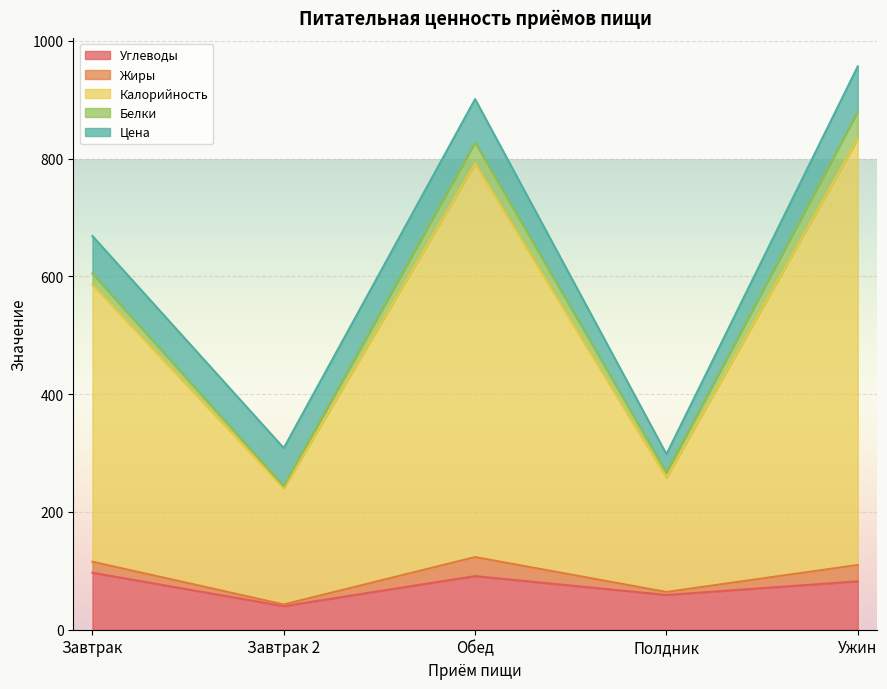

What is the maximum value for Углеводы?

96.8